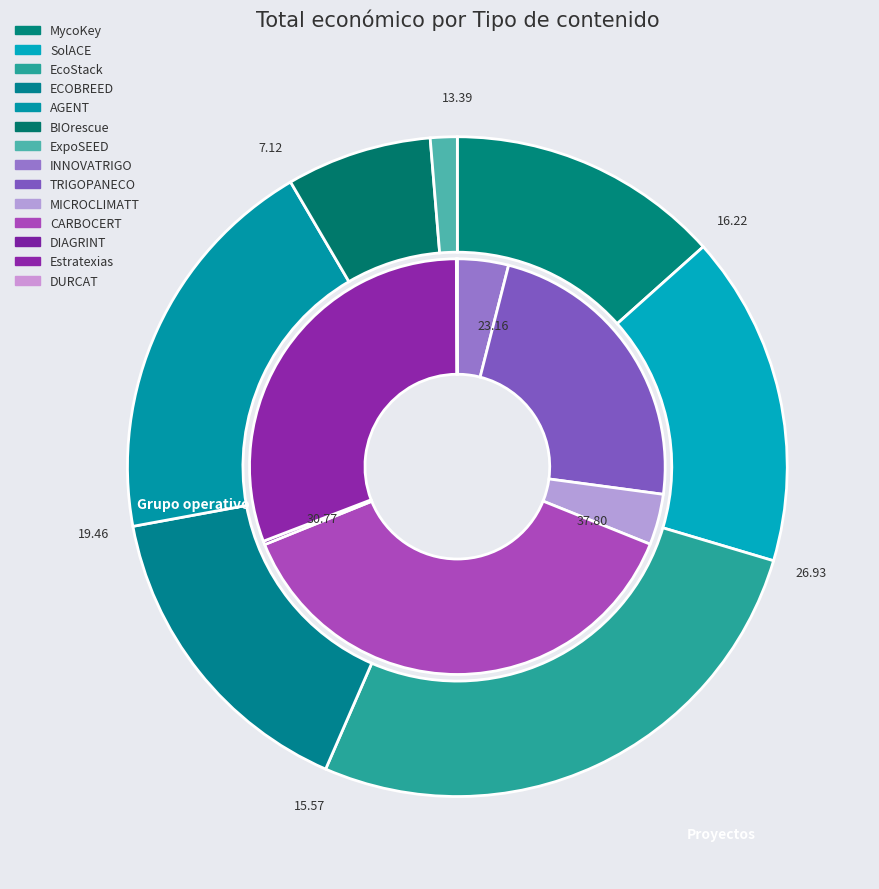

Count the number of slices in the pie.

7